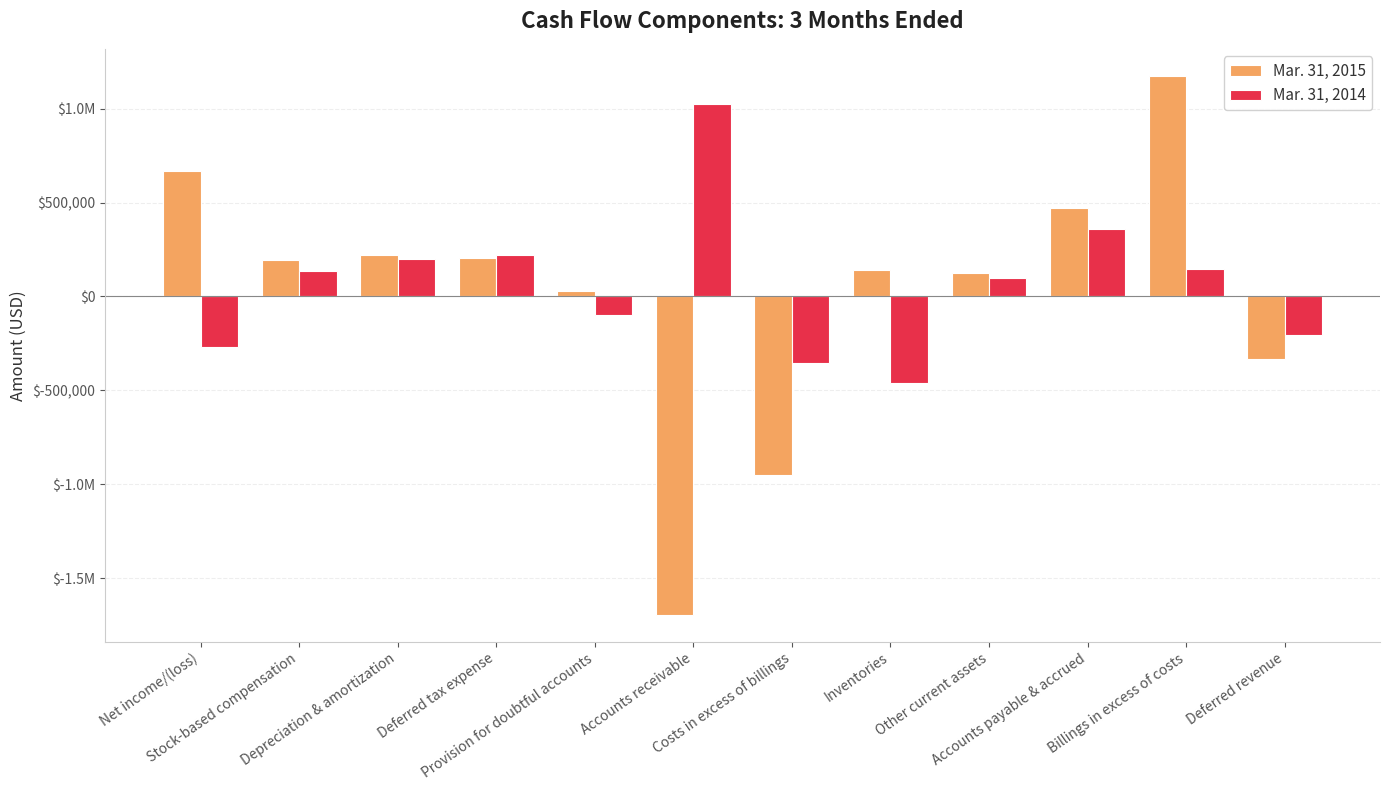

Reading left to right, transcribe all the data shown in this chart.

Mar. 31, 2015: 668222	195221	222562	204659	30723	-1694231	-952480	139590	123024	471283	1174448	-333239
Mar. 31, 2014: -268147	137999	196837	219380	-97496	1022478	-356416	-458141	97320	357635	144274	-204527